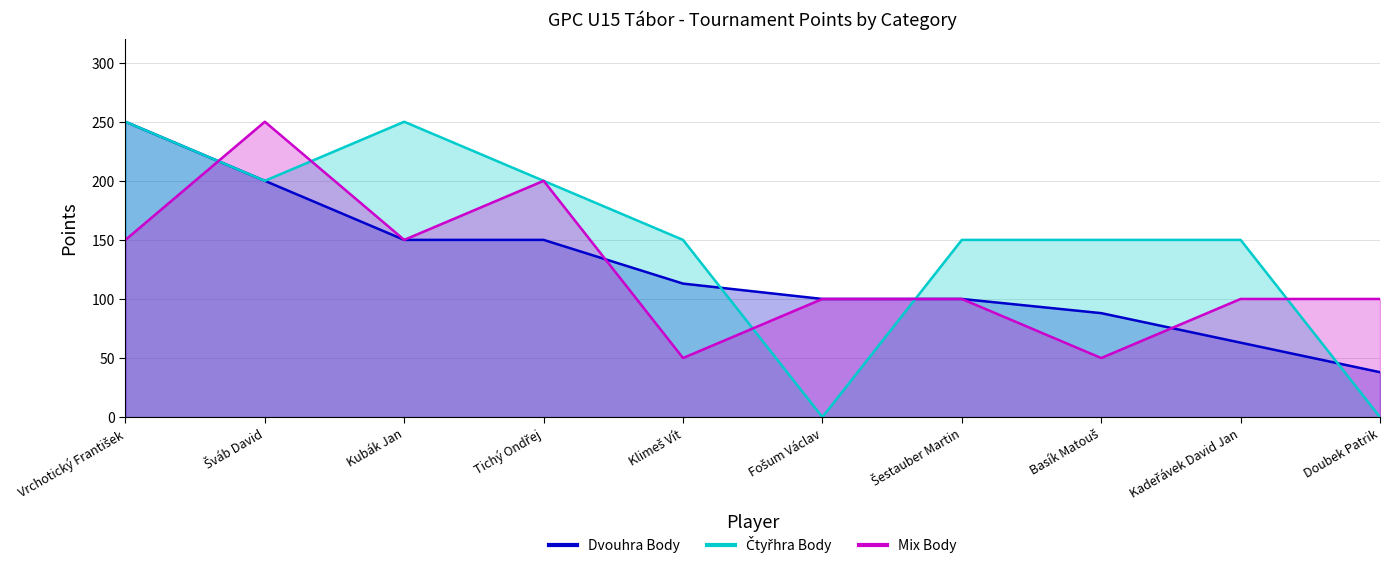

At how many categories does at least one series exceed 171?

4